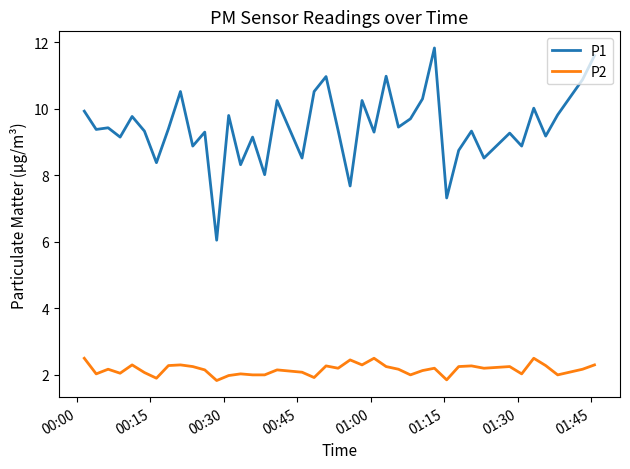

What is the maximum value for P2?

2.5